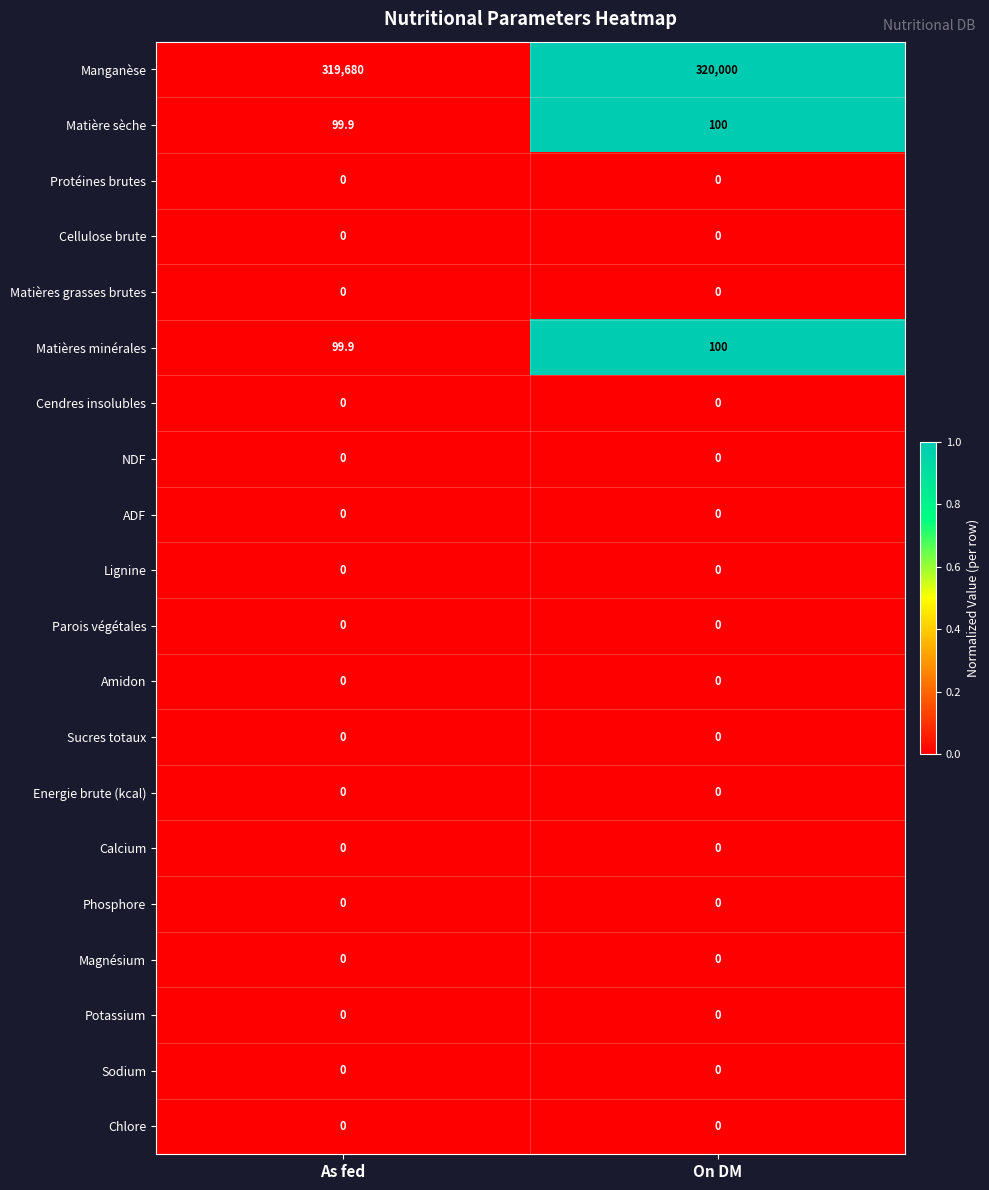

What is the greatest value displayed?

320000.0